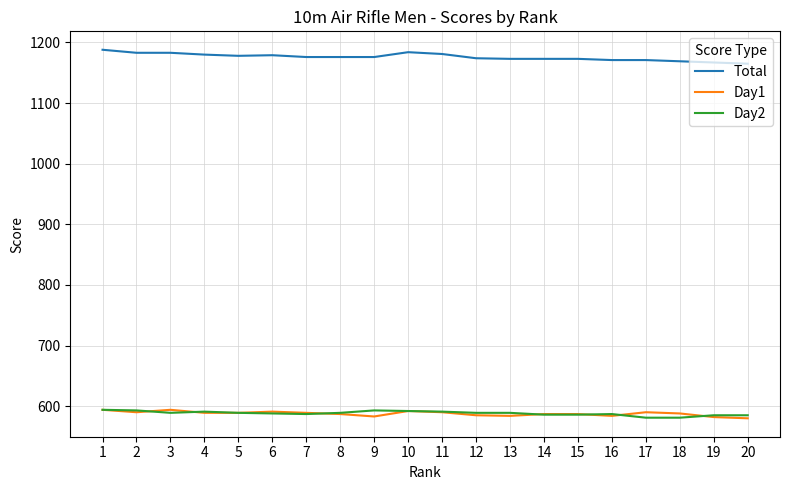

What is the spread (max minus min) of values at 9?

593